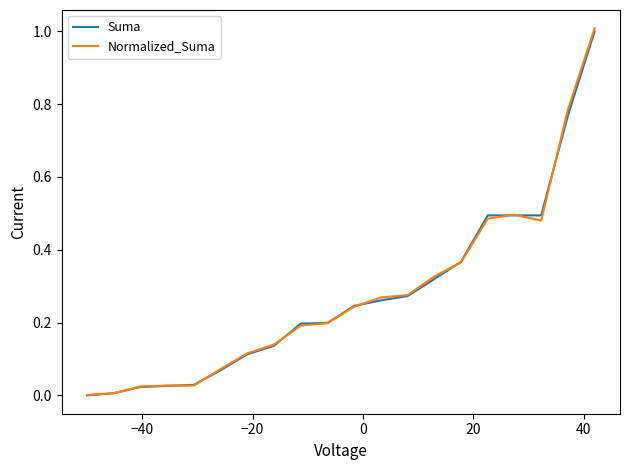

Does the chart display data point markers on the line(s)?

No